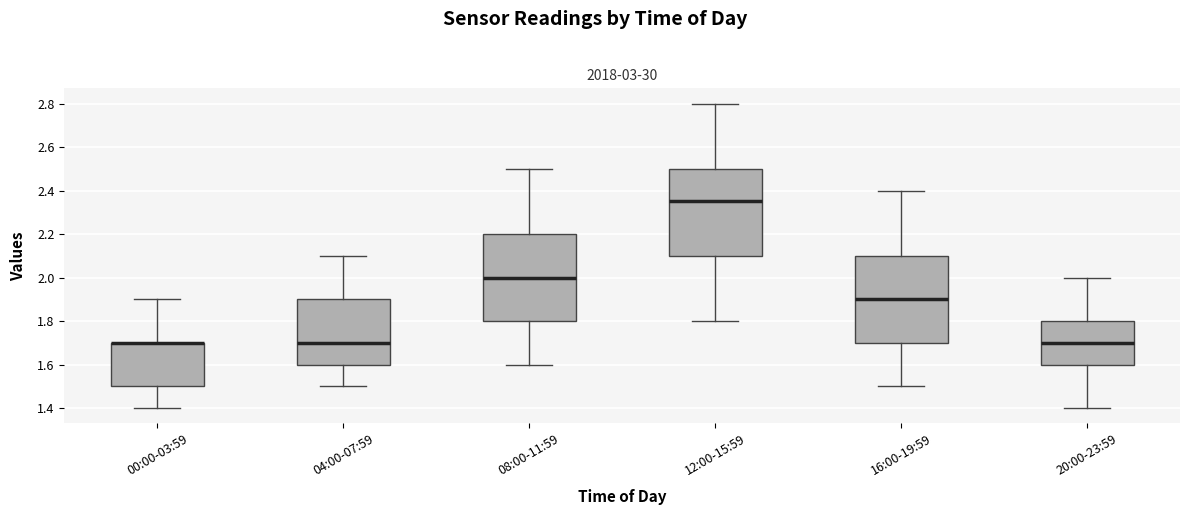

Reading left to right, read every box against the y-axis: the position of its median line, the range the box covers, and the ends of its whiskers. The values are not printed on the chart, so give them approximately, as read against the axis.

00:00-03:59: median 1.70 (drawn on the box's upper edge), box 1.50 to 1.70, whiskers 1.40 to 1.90
04:00-07:59: median 1.70, box 1.60 to 1.90, whiskers 1.50 to 2.10
08:00-11:59: median 2.00, box 1.80 to 2.20, whiskers 1.60 to 2.50
12:00-15:59: median 2.36, box 2.10 to 2.50, whiskers 1.80 to 2.80
16:00-19:59: median 1.90, box 1.70 to 2.10, whiskers 1.50 to 2.40
20:00-23:59: median 1.70, box 1.60 to 1.80, whiskers 1.40 to 2.00